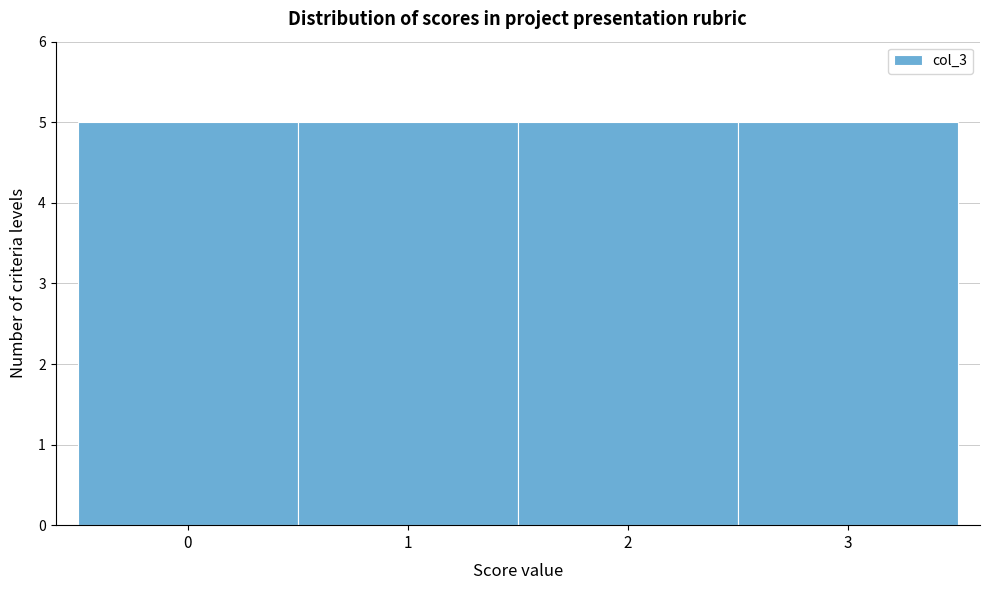

Reading left to right, transcribe this chart: for each bar, give the range it covers on the x-axis and its height. The values are not printed on the chart, so give them approximately, as read against the axis.

-0.5 to 0.5: 5
0.5 to 1.5: 5
1.5 to 2.5: 5
2.5 to 3.5: 5